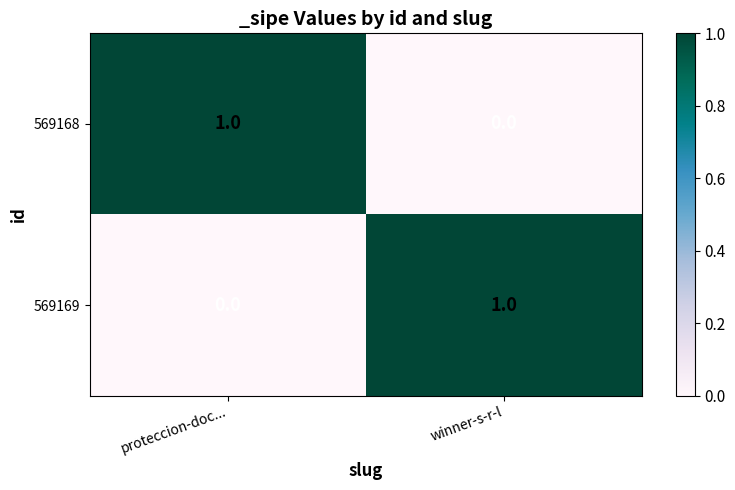

The value of 569169 at proteccion-doc... is -1. True or false?

False